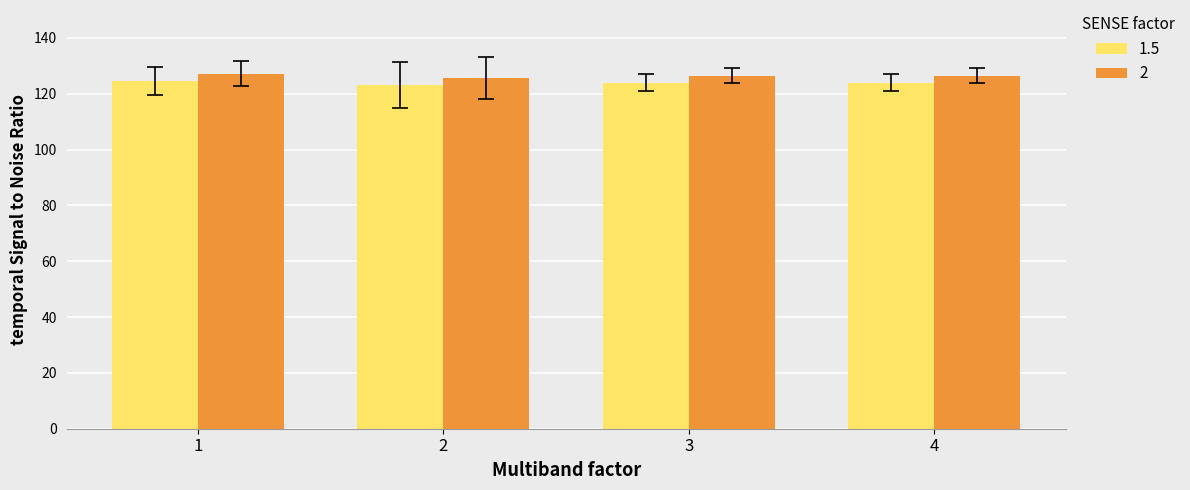

What is the sum of the 1.5 values at 3 and 2?

247.2